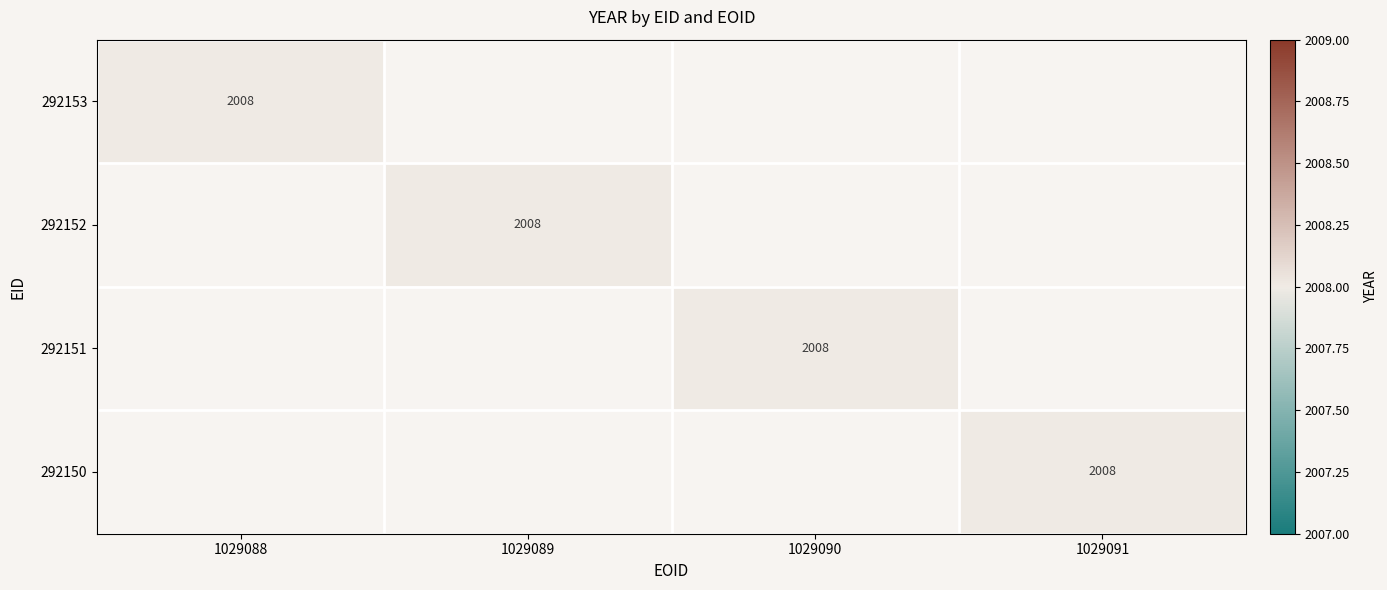

Which series has the largest total across all categories?

292153